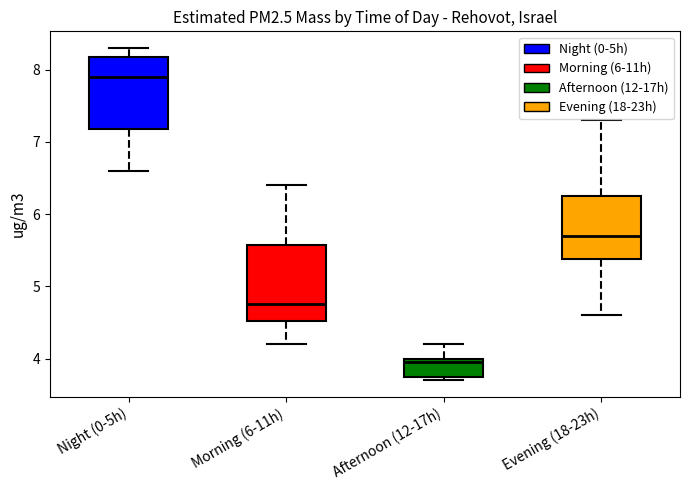

Which box has the lowest median line?

Afternoon (12-17h)